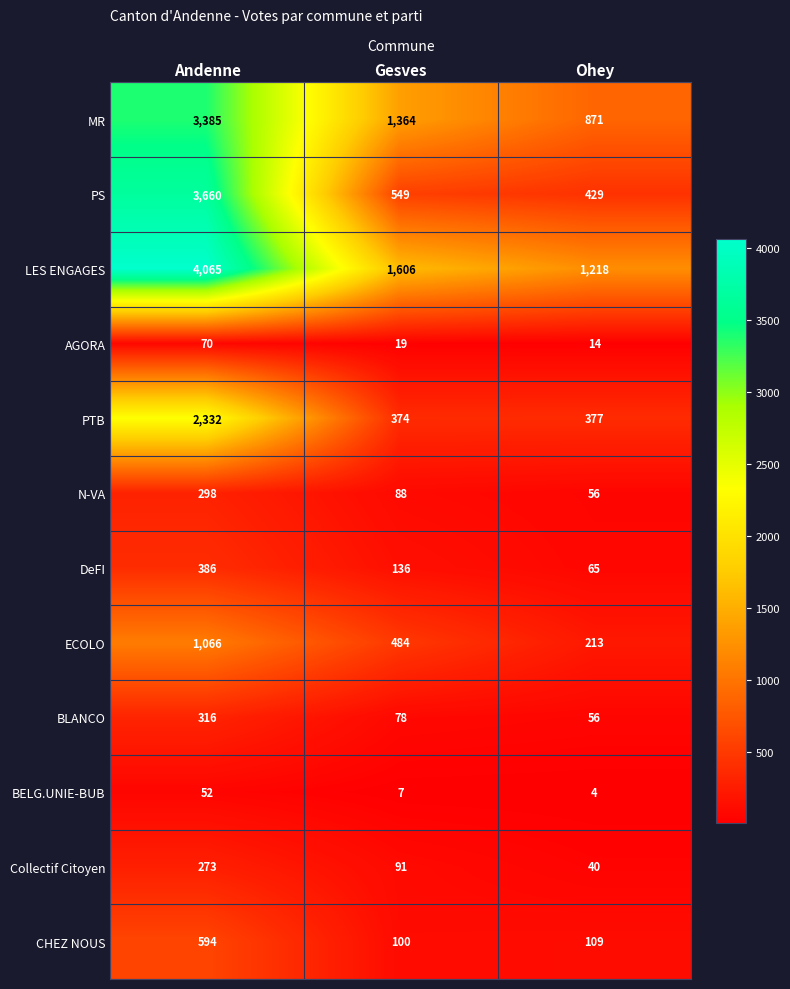

Is it true that N-VA equals 298 at Andenne?

True